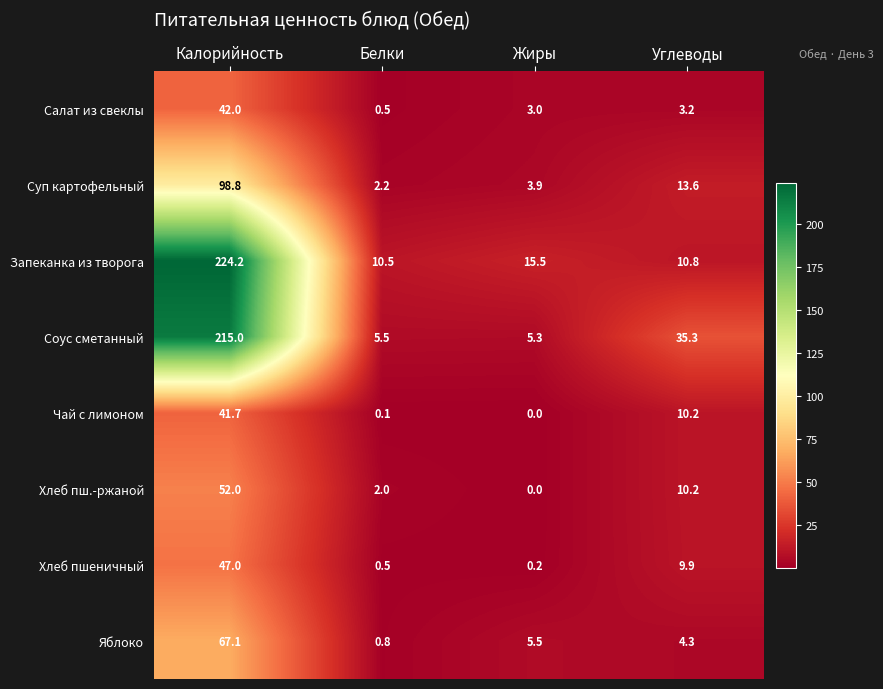

Which series has the largest total across all categories?

Соус сметанный